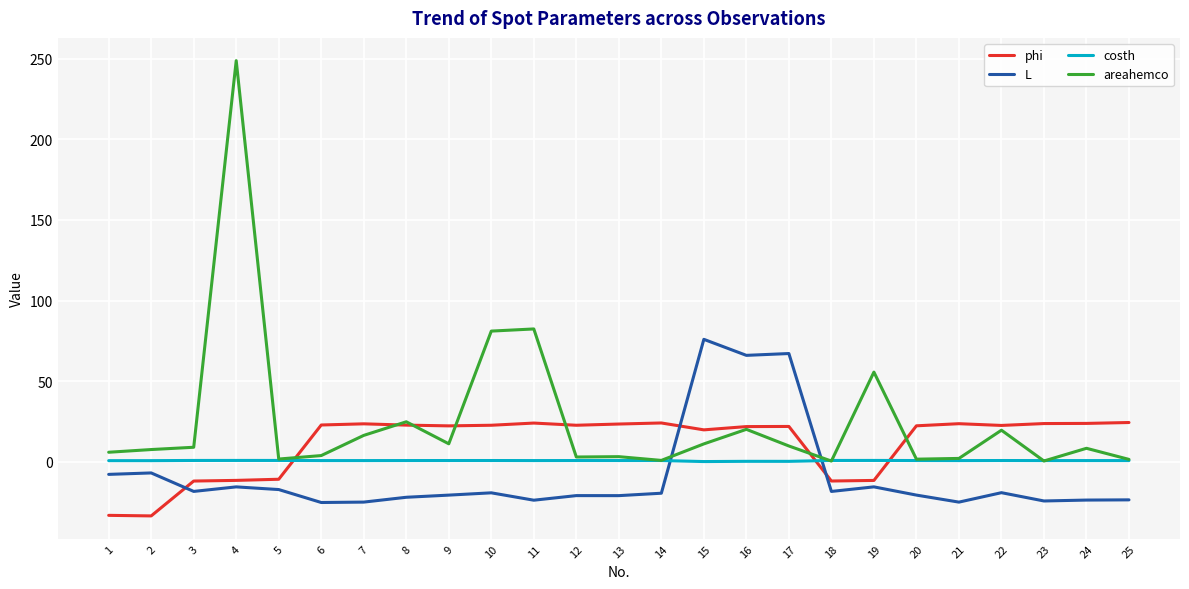

What is the total value across all series at 7?

16.1